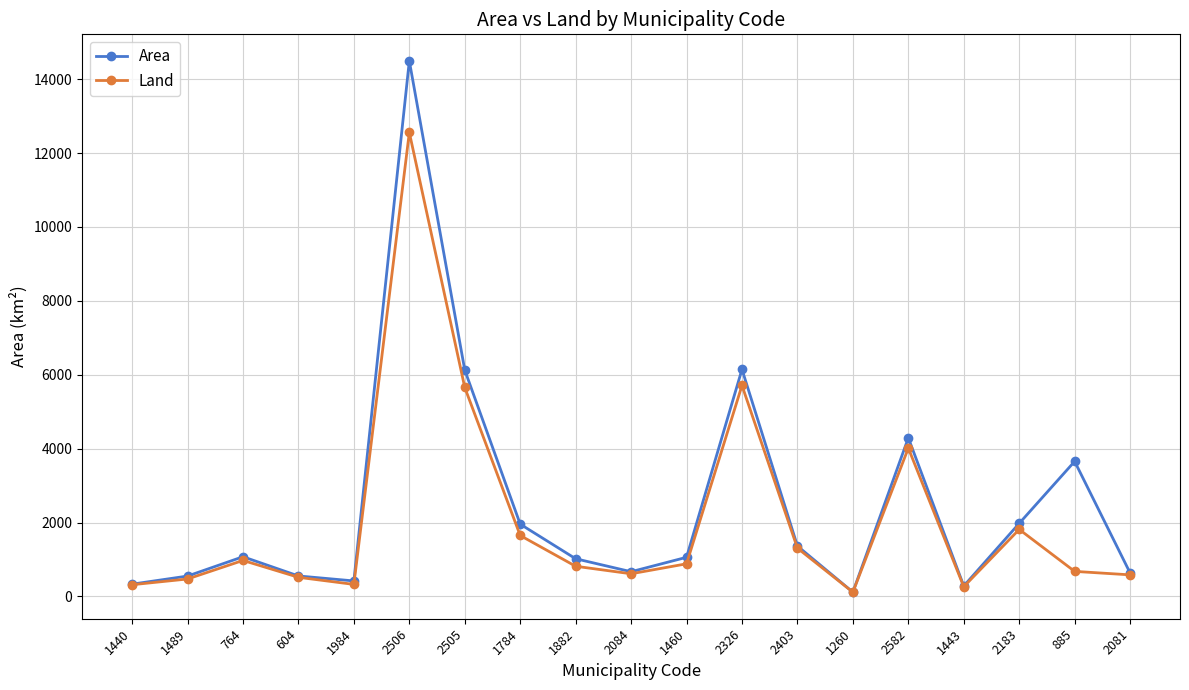

What is the difference between the second highest and minimum values in the Land series?

5594.9